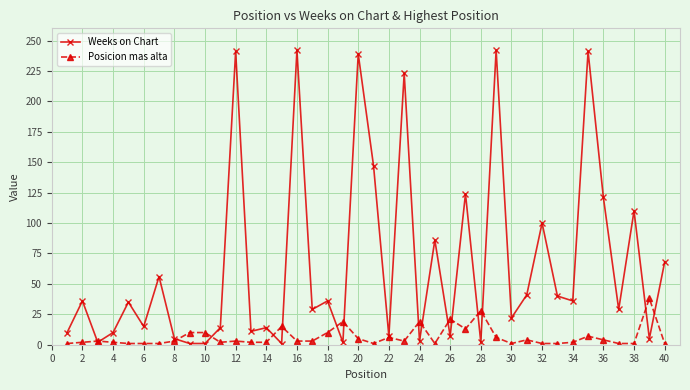

How many categories are shown in the chart?

40